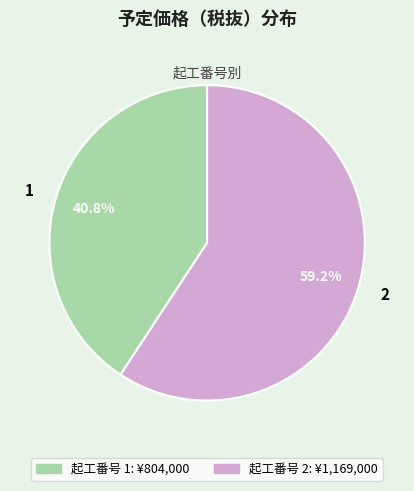

Rank the categories by value from lowest to highest.

1, 2